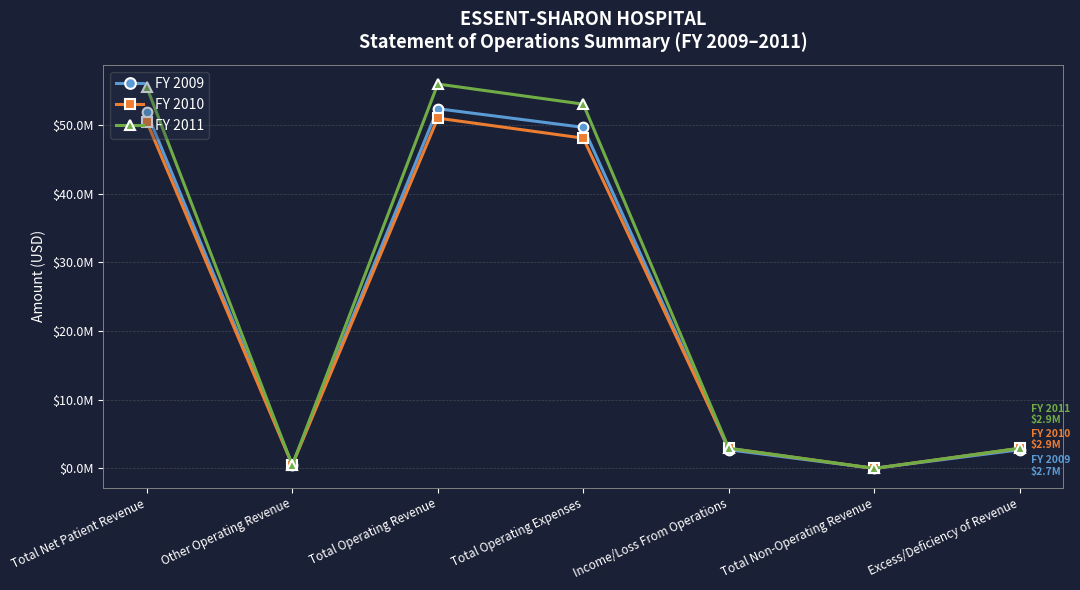

Where do FY 2011 and FY 2010 first cross each other?

Total Net Patient Revenue and Other Operating Revenue